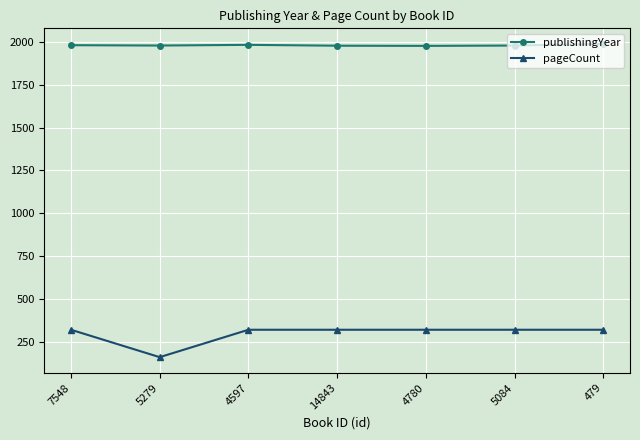

What are all the series names shown in the legend?

publishingYear, pageCount